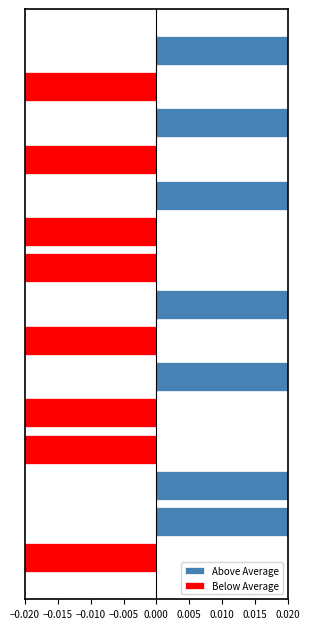

Is the value of Above Average at −0.010 greater than the value of Below Average at 0.000?

Yes